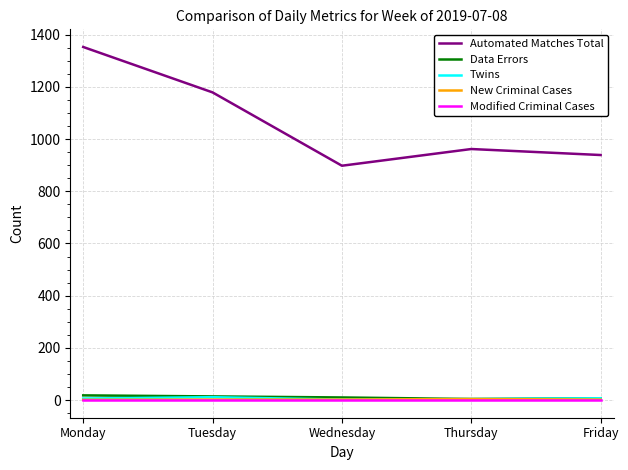

What is the approximate value of New Criminal Cases at Tuesday?

2